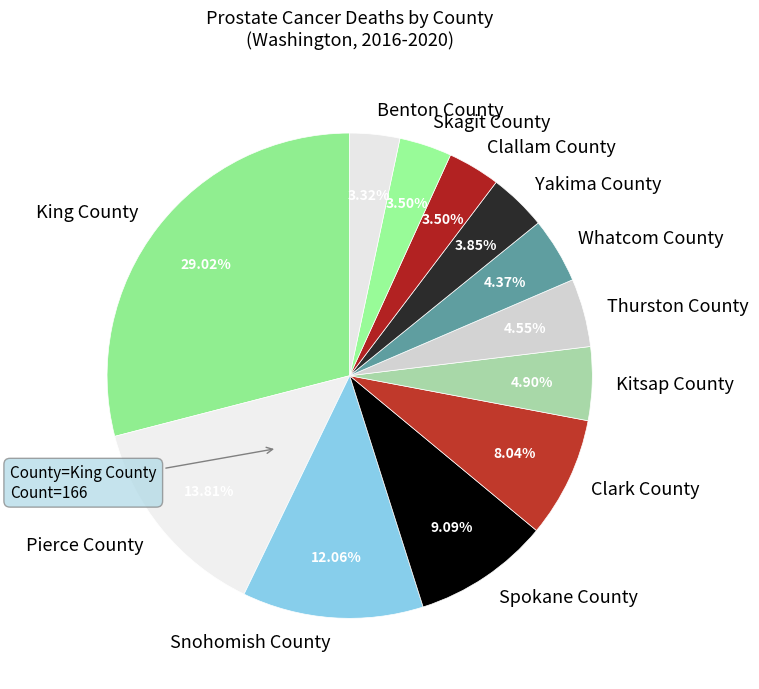

To the nearest percent, what is the difference between the Spokane County and Yakima County slice percentages?

5%